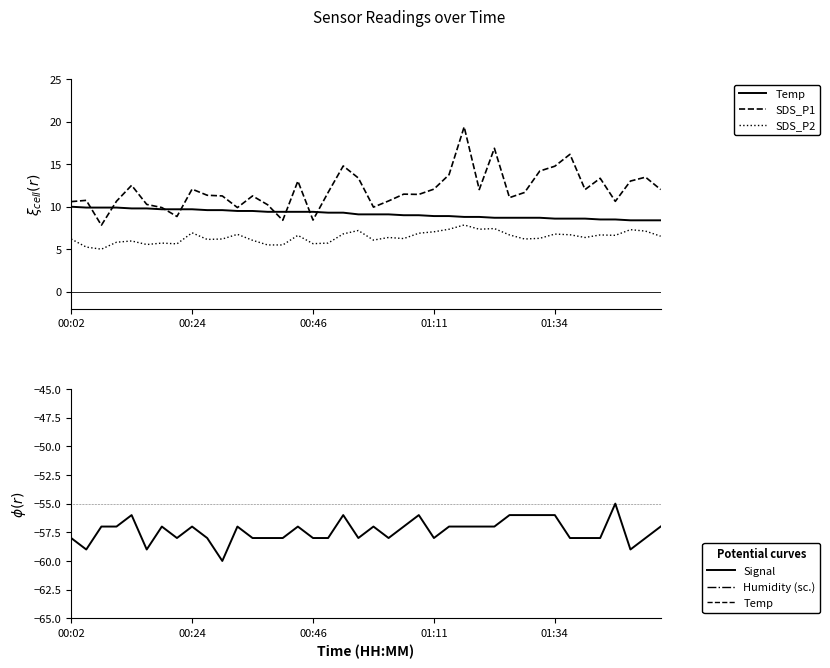

True or false: Humidity/10-4 (PB_bulk) and Signal (PB_cell) cross at least once.

False